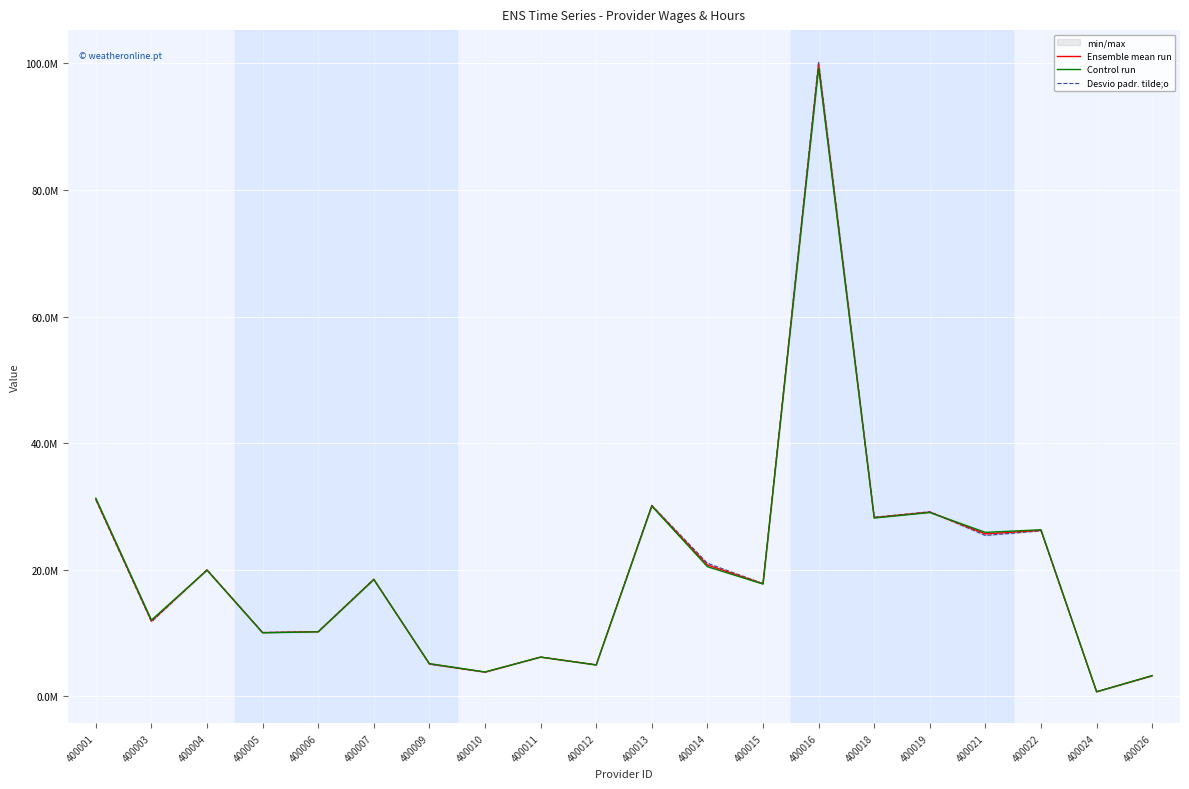

What is the sum of the Ensemble mean run values at 400022 and 400010?

30005369.4